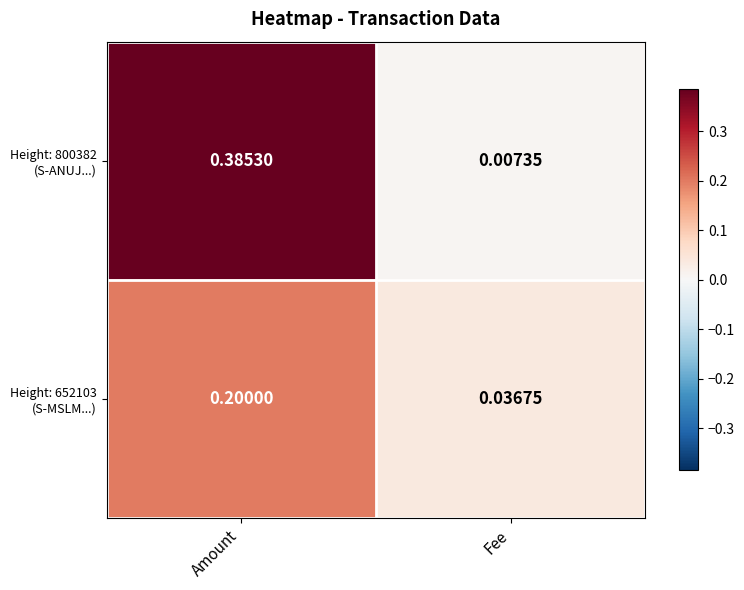

Which category has the highest value across all series?

Amount